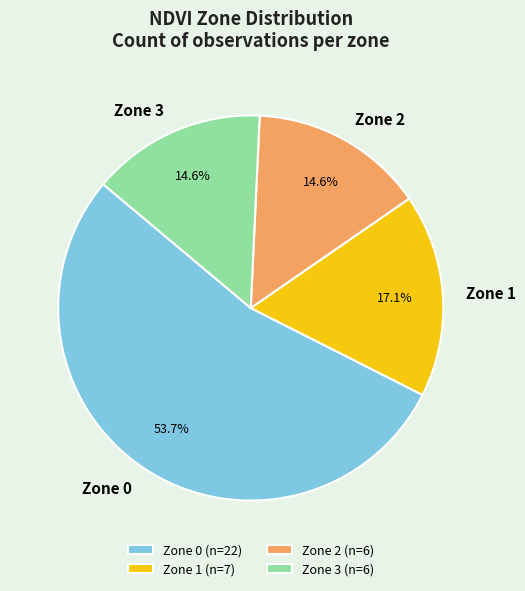

To the nearest percent, what is the difference between the largest and smallest slice percentages?

39%